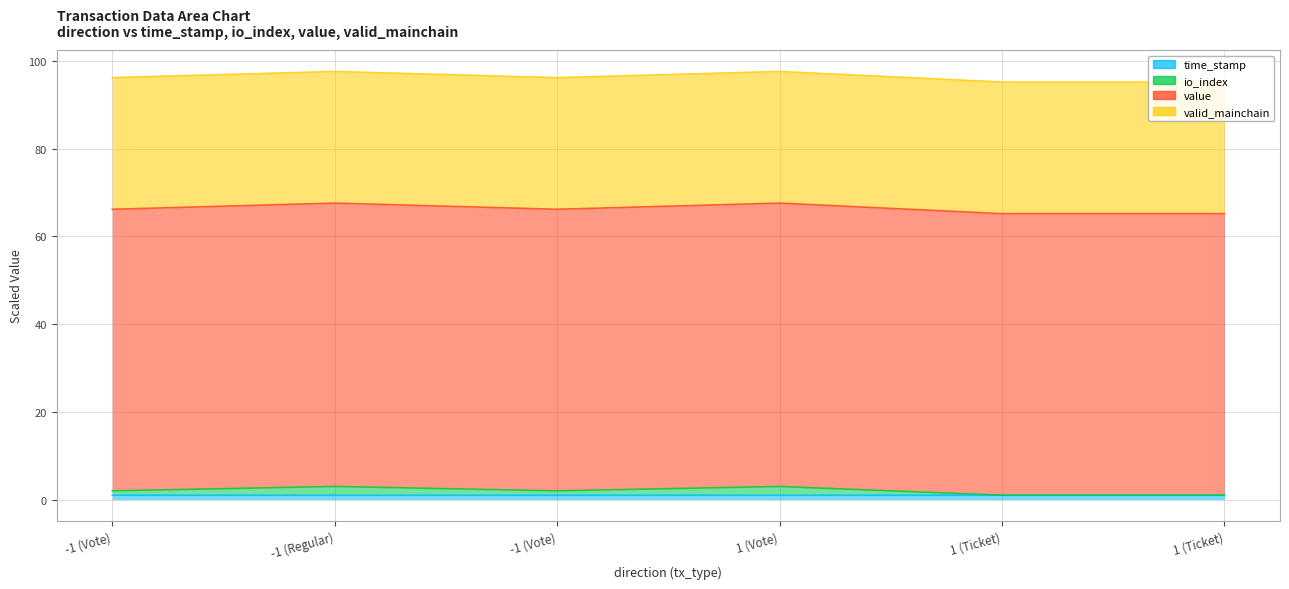

How many interior local valleys does the io_index series have?

1